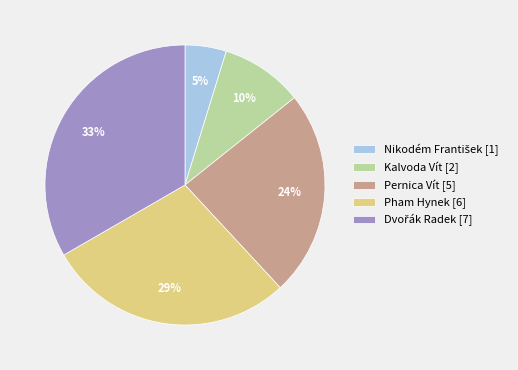

Is it true that Kalvoda Vít [2] is 15% of the pie?

False